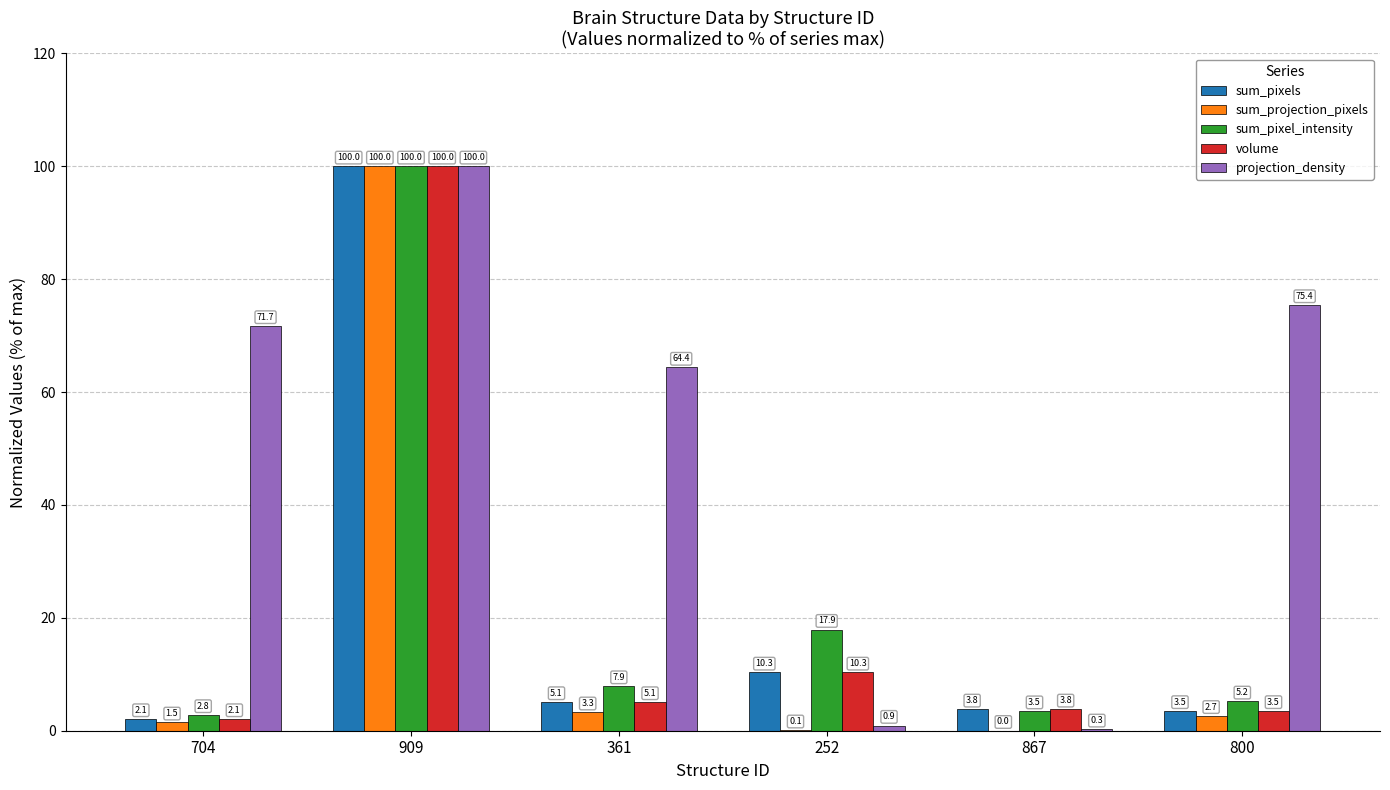

What is the average value of the sum_pixel_intensity series?

22.9